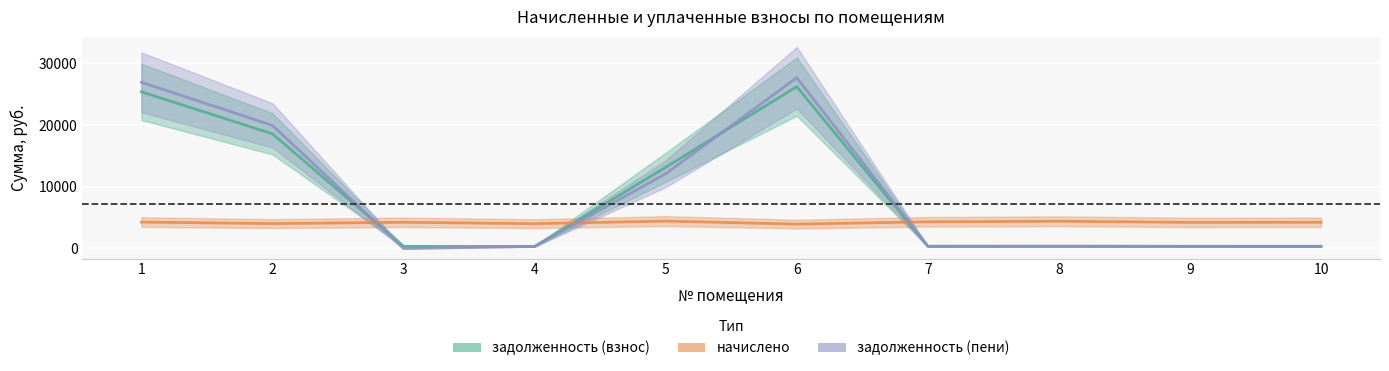

Reading right to left, extract all data points from this chart.

задолженность (взнос): 10=354.0	9=352.4	8=367.8	7=360.4	6=26226.8	5=13156.5	4=335.0	3=354.0	2=18579.5	1=25381.9
начислено: 10=4248.5	9=4229.4	8=4413.8	7=4324.8	6=3949.6	5=4439.3	4=4019.5	3=4248.5	2=4032.2	1=4280.3
задолженность (пени): 10=354.0	9=352.4	8=367.8	7=360.4	6=27673.4	5=12109.6	4=335.0	3=0.0	2=19944.3	1=26928.2